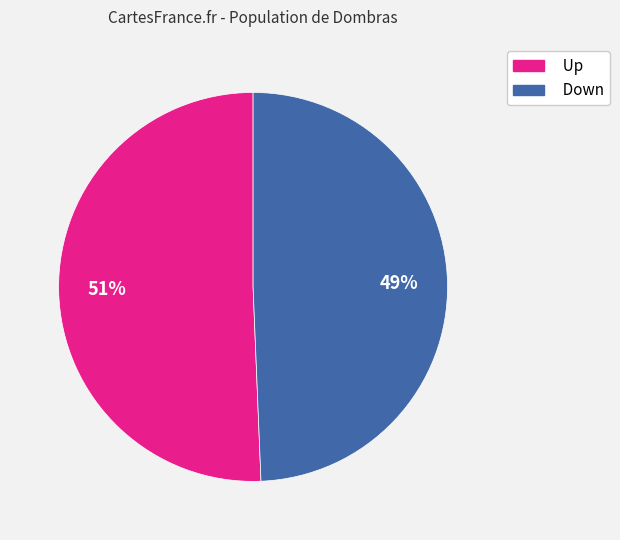

To the nearest percent, what is the average slice percentage?

50%